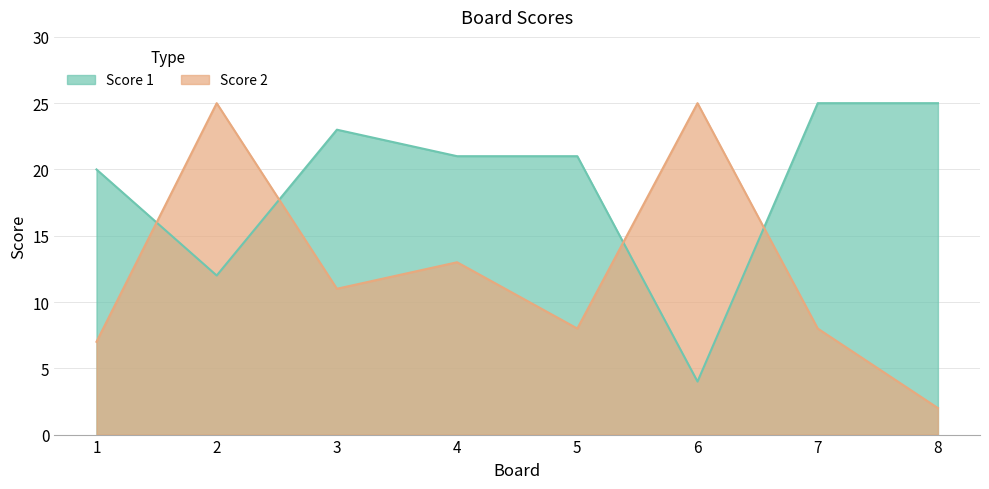

Rank the series by their average value, from lowest to highest.

Score 2, Score 1